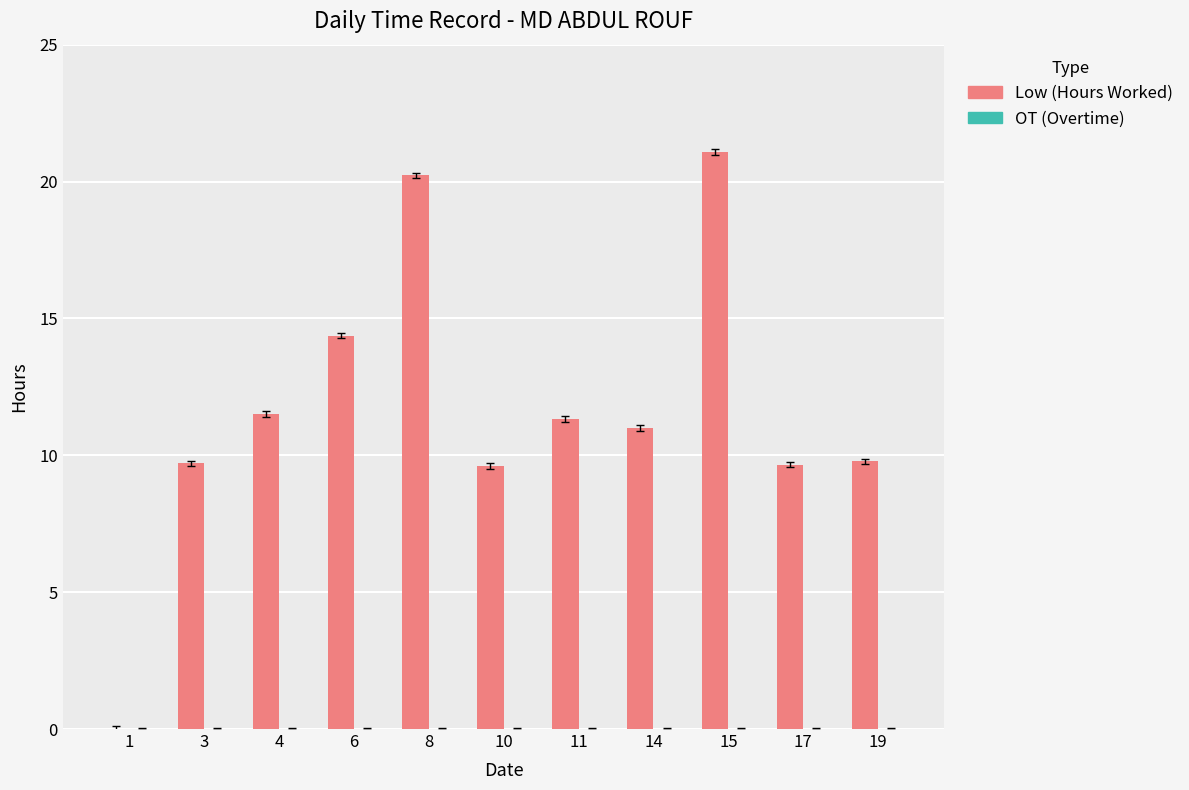

Between 8 and 1, which is larger?

8